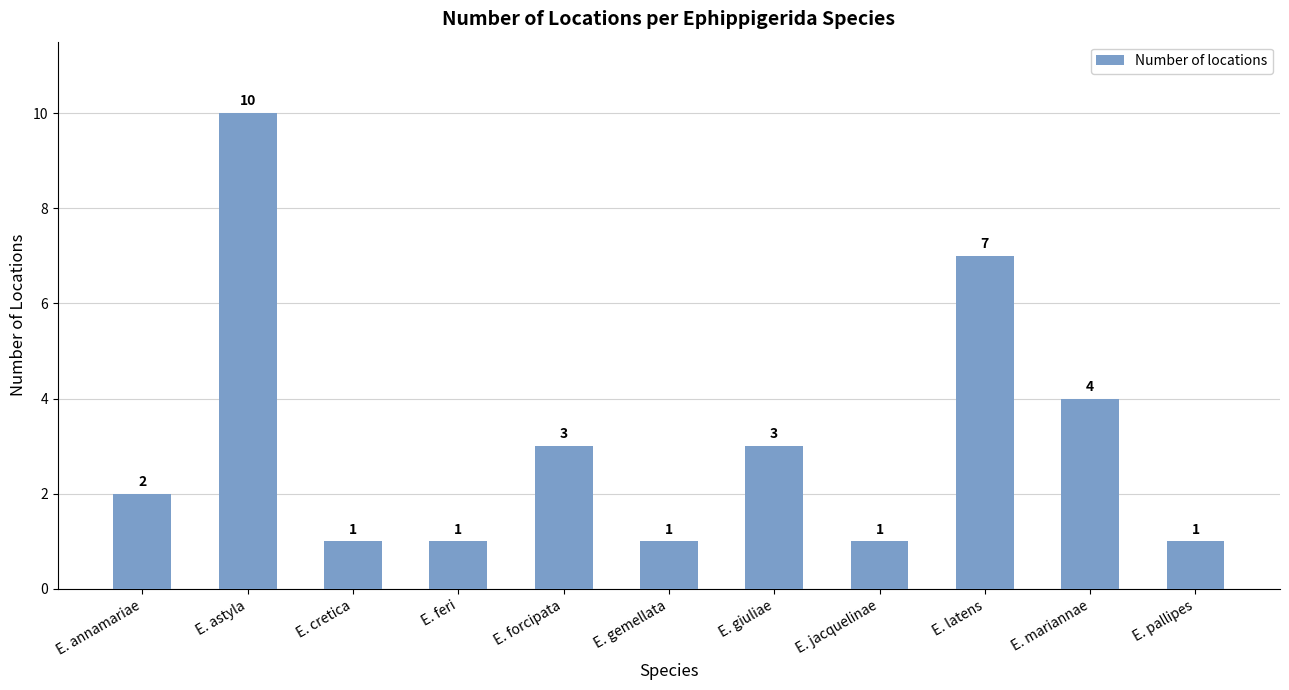

Where is the data nearest to the value 5?

E. mariannae